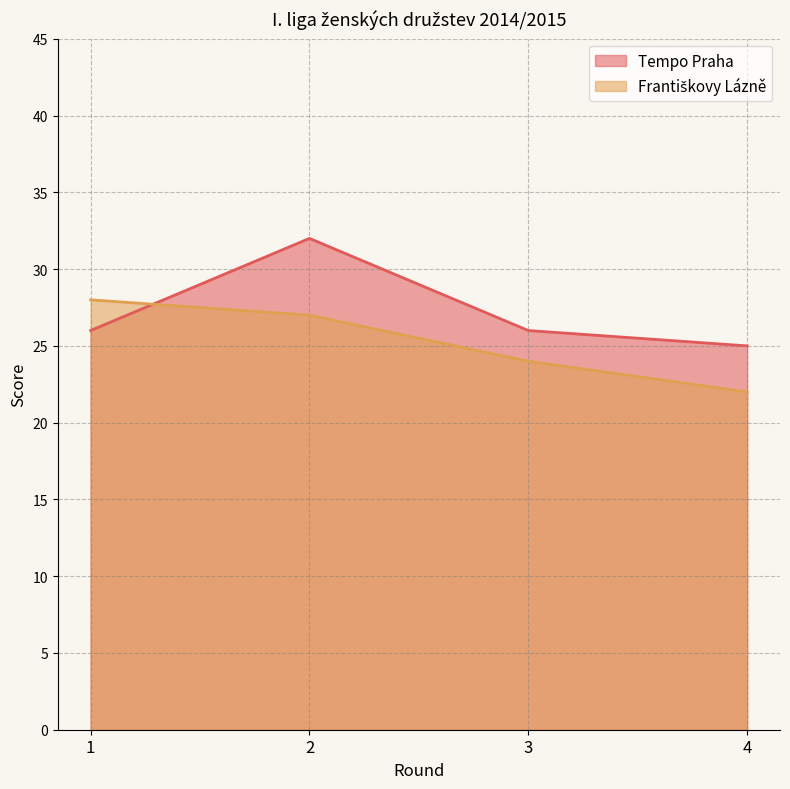

Reading left to right, list all the values displayed in this chart.

Tempo Praha: 26	32	26	25
Františkovy Lázně: 28	27	24	22